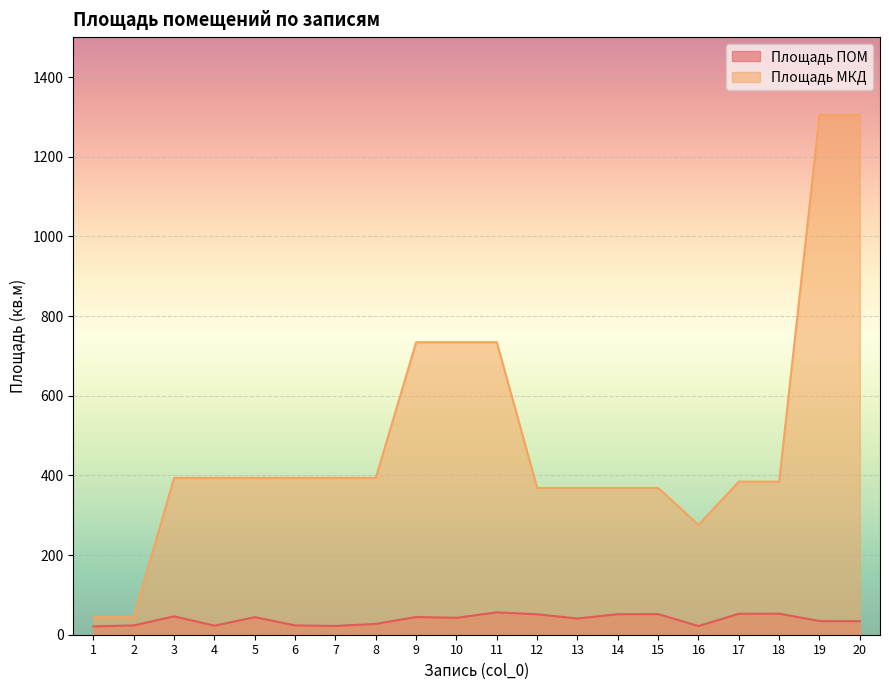

What is the sum of all Площадь МКД values?

9783.3